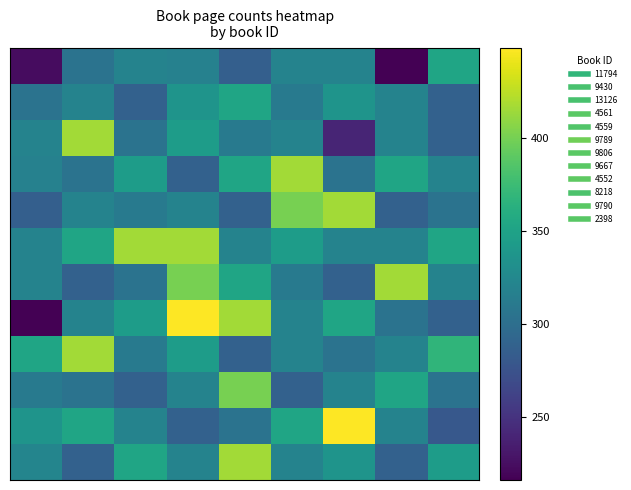

At which category is the sum across all series the highest?

3